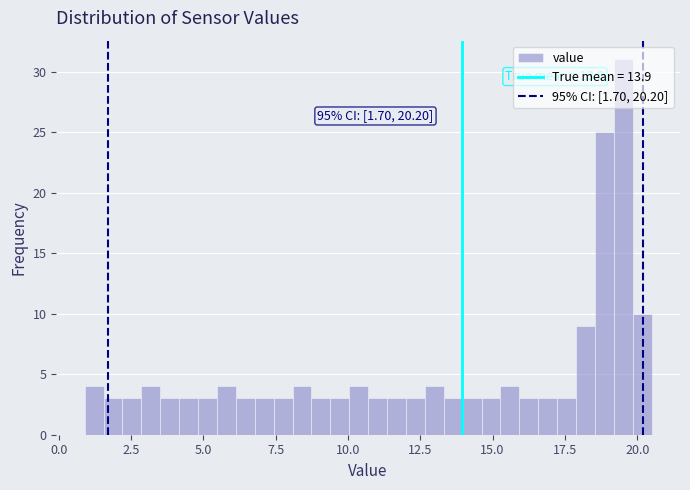

Read against the x-axis, roughly where is the centre of the tallest bar?

19.5